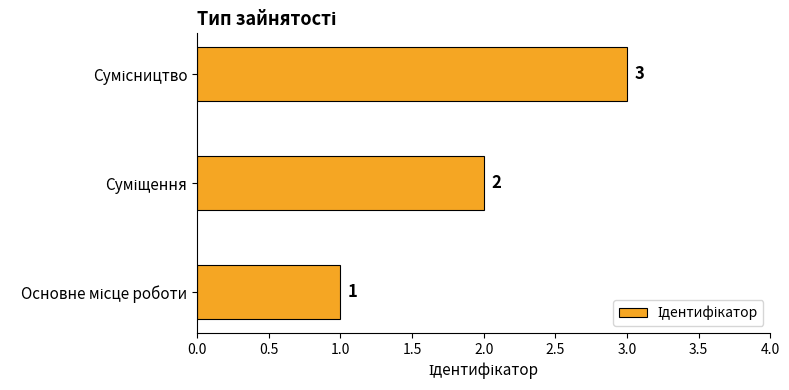

What is the maximum value shown in the chart?

3